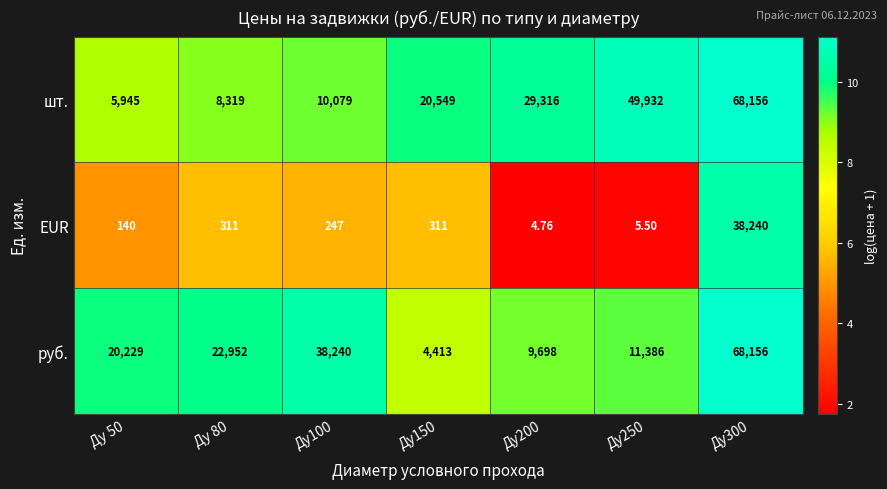

At Ду150, list the series in order from largest to smallest.

шт., руб., EUR